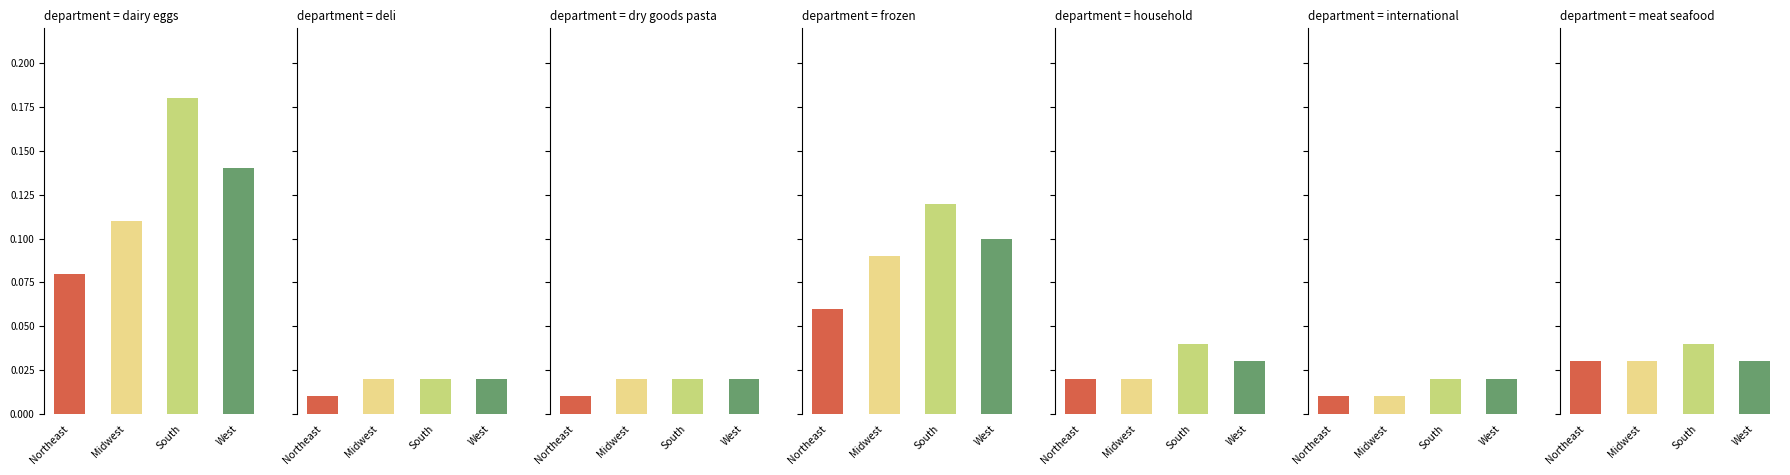

List the series in order of their peak value, lowest first.

Northeast, Midwest, West, South